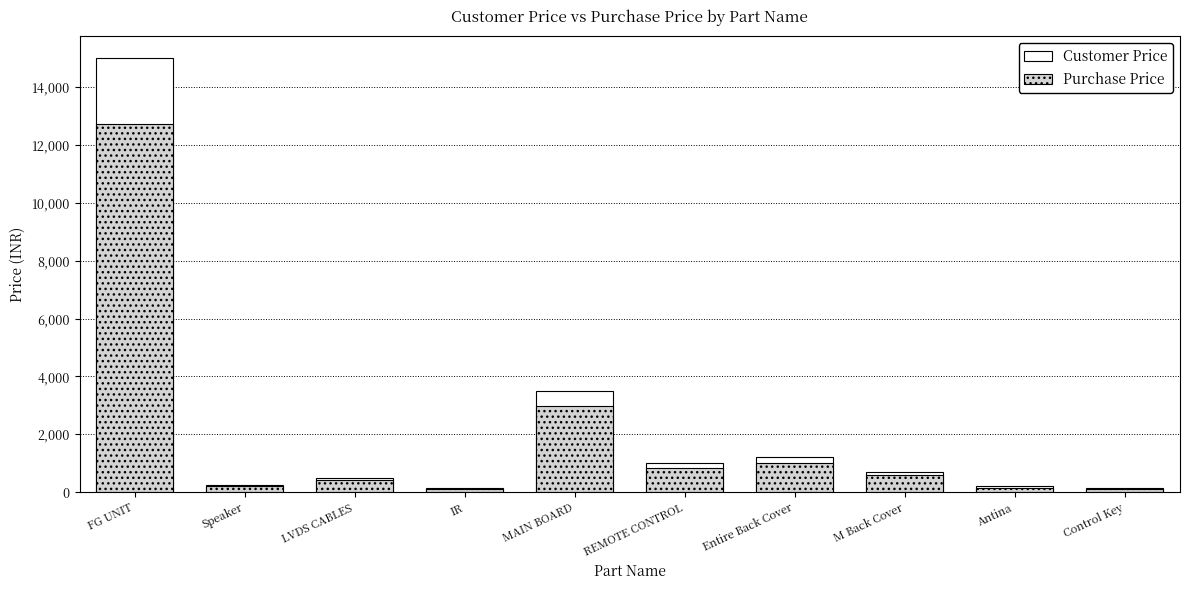

At which label does Purchase Price first exceed 600?

FG UNIT